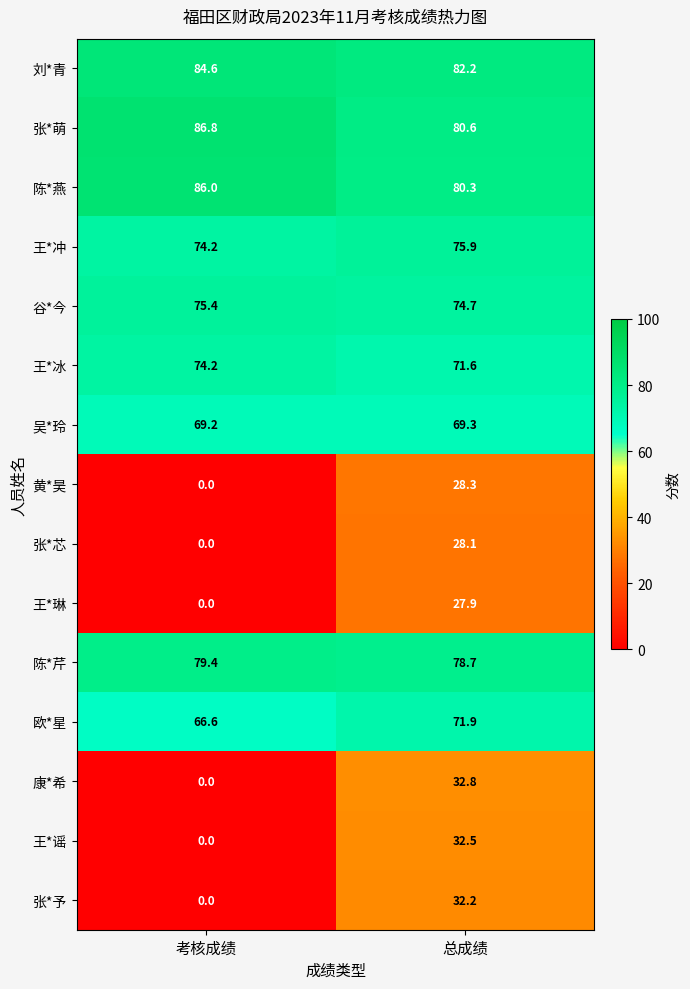

What is the spread (max minus min) of values at 考核成绩?

86.8